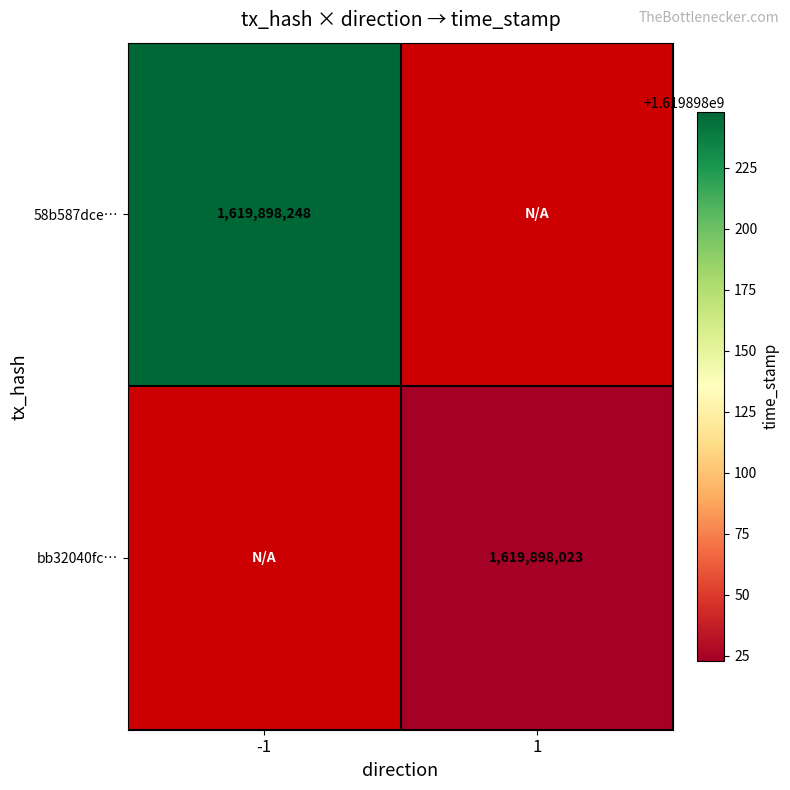

Is it true that 58b587dce89e58614e6e67c6e27d90a88c2ae77 equals -1 at 0?

False